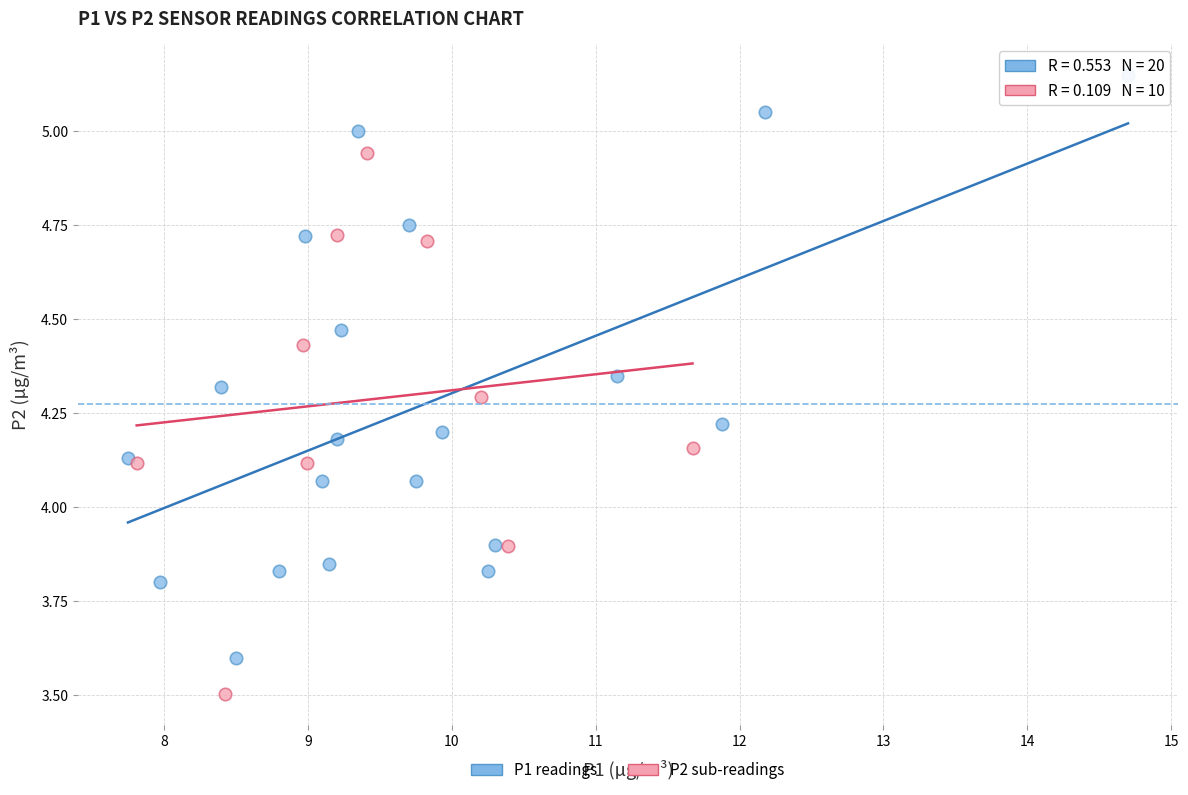

Which series reaches the maximum Y coordinate?

P1 readings